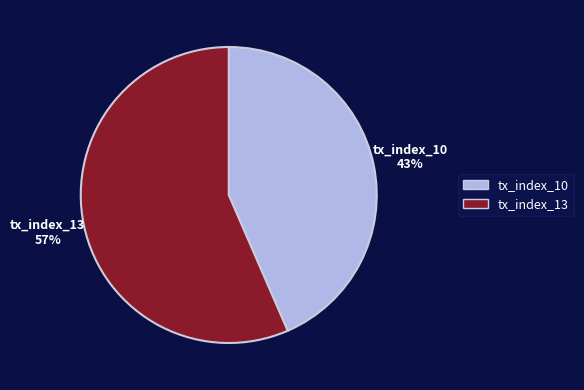

How many segments does this pie chart have?

2